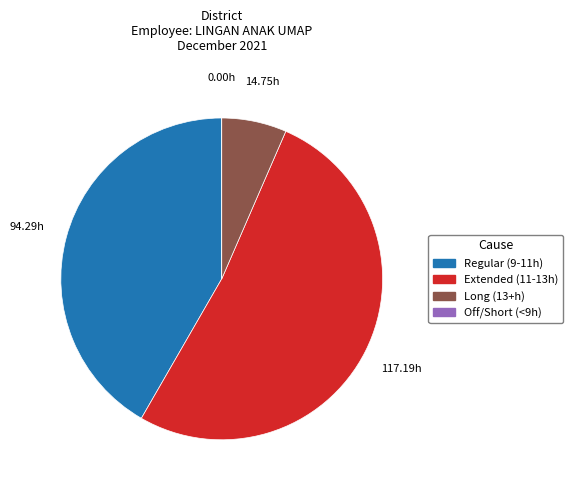

Does any single category account for the majority?

Yes